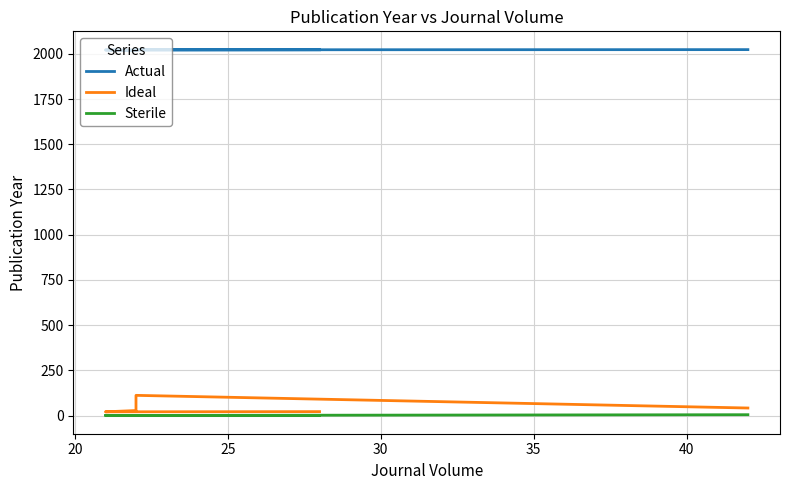

What is the maximum value for Actual?

2023